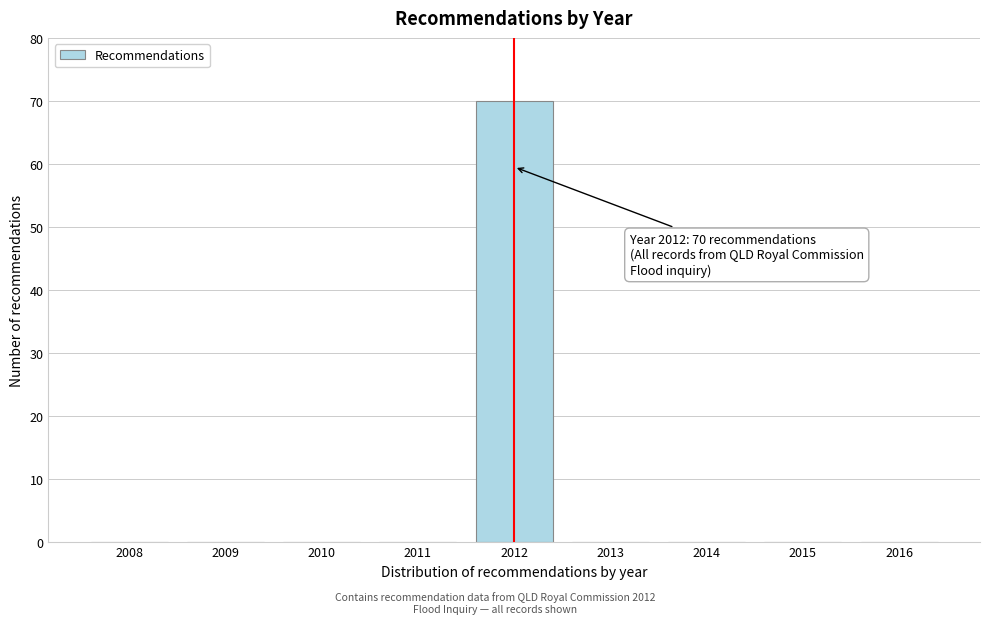

Reading left to right, transcribe all the data shown in this chart.

2008=0	2009=0	2010=0	2011=0	2012=70	2013=0	2014=0	2015=0	2016=0